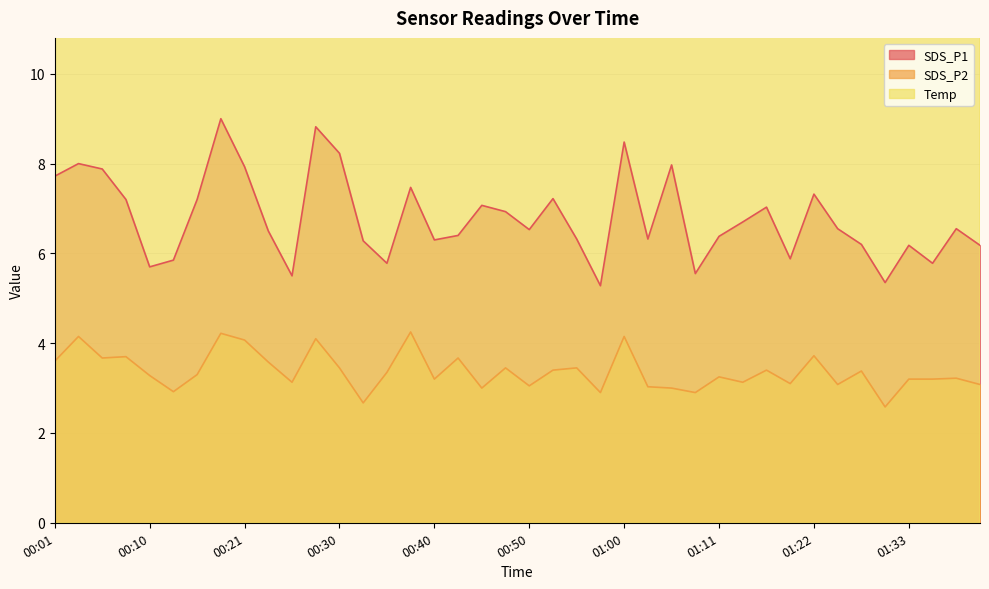

What is the minimum value shown in the chart?

2.6